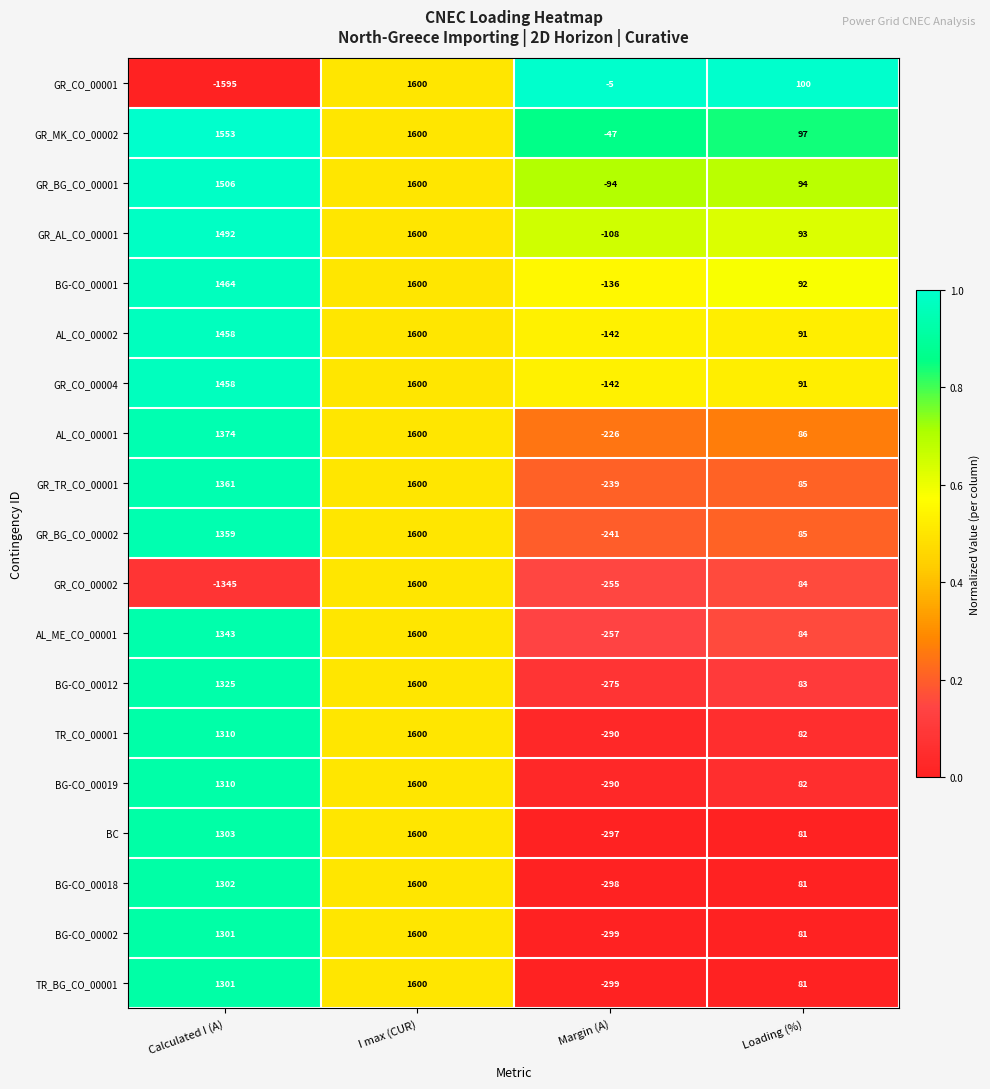

Which category has the lowest value across all series?

Calculated I (A)